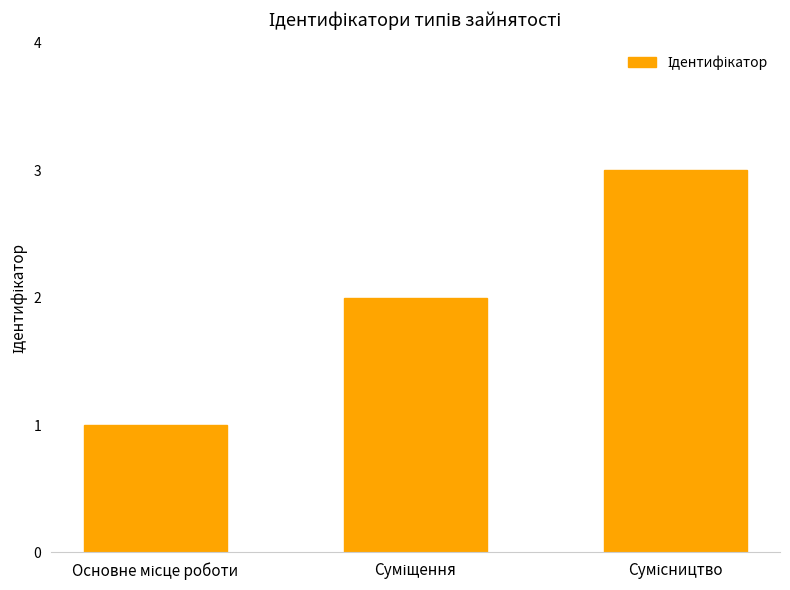

What is the maximum value shown in the chart?

3